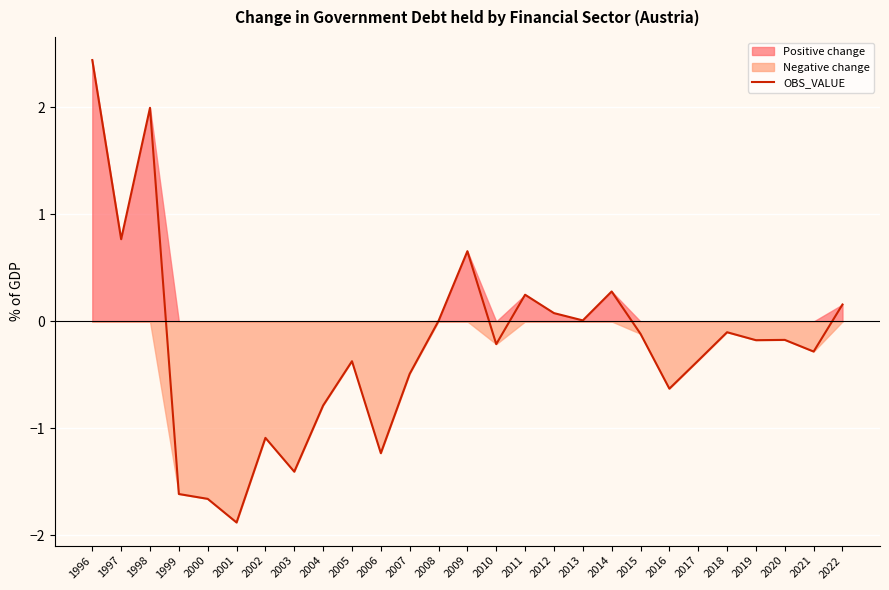

What is the average value?

-0.2